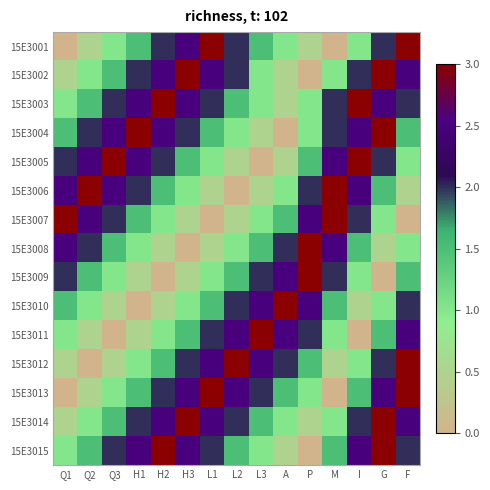

Reading left to right, what are all the values shown in this chart?

15E3001: Q1=0.0	Q2=0.5	Q3=1.0	H1=1.5	H2=2.0	H3=2.5	L1=3.0	L2=2.0	L3=1.5	A=1.0	P=0.5	M=0.0	I=1.0	G=2.0	F=3.0
15E3002: Q1=0.5	Q2=1.0	Q3=1.5	H1=2.0	H2=2.5	H3=3.0	L1=2.5	L2=2.0	L3=1.0	A=0.5	P=0.0	M=1.0	I=2.0	G=3.0	F=2.5
15E3003: Q1=1.0	Q2=1.5	Q3=2.0	H1=2.5	H2=3.0	H3=2.5	L1=2.0	L2=1.5	L3=1.0	A=0.5	P=1.0	M=2.0	I=3.0	G=2.5	F=2.0
15E3004: Q1=1.5	Q2=2.0	Q3=2.5	H1=3.0	H2=2.5	H3=2.0	L1=1.5	L2=1.0	L3=0.5	A=0.0	P=1.0	M=2.0	I=2.5	G=3.0	F=1.5
15E3005: Q1=2.0	Q2=2.5	Q3=3.0	H1=2.5	H2=2.0	H3=1.5	L1=1.0	L2=0.5	L3=0.0	A=0.5	P=1.5	M=2.5	I=3.0	G=2.0	F=1.0
15E3006: Q1=2.5	Q2=3.0	Q3=2.5	H1=2.0	H2=1.5	H3=1.0	L1=0.5	L2=0.0	L3=0.5	A=1.0	P=2.0	M=3.0	I=2.5	G=1.5	F=0.5
15E3007: Q1=3.0	Q2=2.5	Q3=2.0	H1=1.5	H2=1.0	H3=0.5	L1=0.0	L2=0.5	L3=1.0	A=1.5	P=2.5	M=3.0	I=2.0	G=1.0	F=0.0
15E3008: Q1=2.5	Q2=2.0	Q3=1.5	H1=1.0	H2=0.5	H3=0.0	L1=0.5	L2=1.0	L3=1.5	A=2.0	P=3.0	M=2.5	I=1.5	G=0.5	F=1.0
15E3009: Q1=2.0	Q2=1.5	Q3=1.0	H1=0.5	H2=0.0	H3=0.5	L1=1.0	L2=1.5	L3=2.0	A=2.5	P=3.0	M=2.0	I=1.0	G=0.0	F=1.5
15E3010: Q1=1.5	Q2=1.0	Q3=0.5	H1=0.0	H2=0.5	H3=1.0	L1=1.5	L2=2.0	L3=2.5	A=3.0	P=2.5	M=1.5	I=0.5	G=1.0	F=2.0
15E3011: Q1=1.0	Q2=0.5	Q3=0.0	H1=0.5	H2=1.0	H3=1.5	L1=2.0	L2=2.5	L3=3.0	A=2.5	P=2.0	M=1.0	I=0.0	G=1.5	F=2.5
15E3012: Q1=0.5	Q2=0.0	Q3=0.5	H1=1.0	H2=1.5	H3=2.0	L1=2.5	L2=3.0	L3=2.5	A=2.0	P=1.5	M=0.5	I=1.0	G=2.0	F=3.0
15E3013: Q1=0.0	Q2=0.5	Q3=1.0	H1=1.5	H2=2.0	H3=2.5	L1=3.0	L2=2.5	L3=2.0	A=1.5	P=1.0	M=0.0	I=1.5	G=2.5	F=3.0
15E3014: Q1=0.5	Q2=1.0	Q3=1.5	H1=2.0	H2=2.5	H3=3.0	L1=2.5	L2=2.0	L3=1.5	A=1.0	P=0.5	M=1.0	I=2.0	G=3.0	F=2.5
15E3015: Q1=1.0	Q2=1.5	Q3=2.0	H1=2.5	H2=3.0	H3=2.5	L1=2.0	L2=1.5	L3=1.0	A=0.5	P=0.0	M=1.5	I=2.5	G=3.0	F=2.0